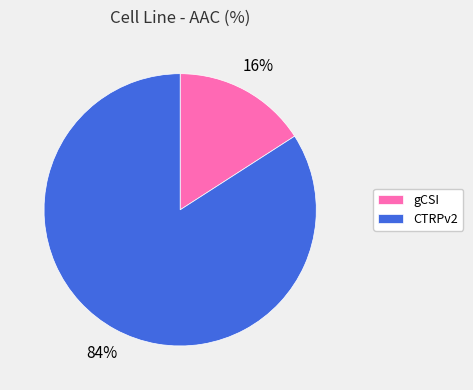

How many slices are in this pie chart?

2